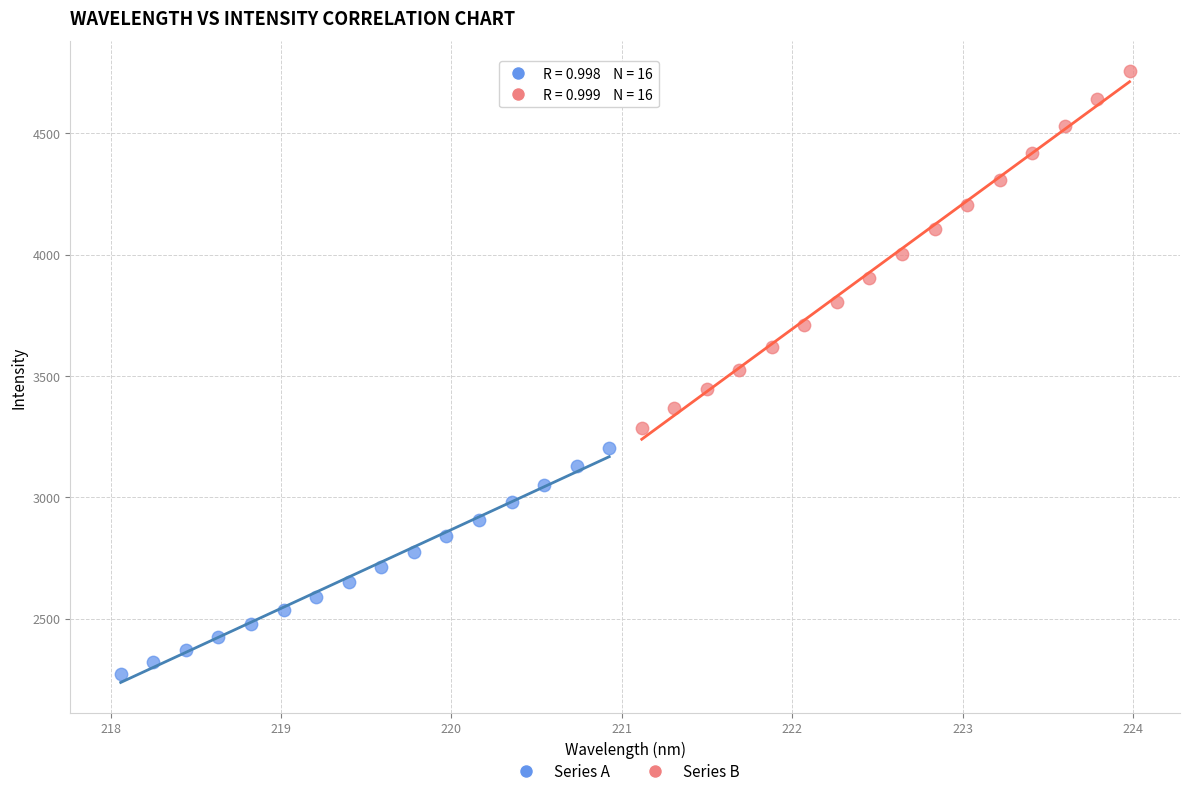

What are all the series names shown in the legend?

Series A, Series B